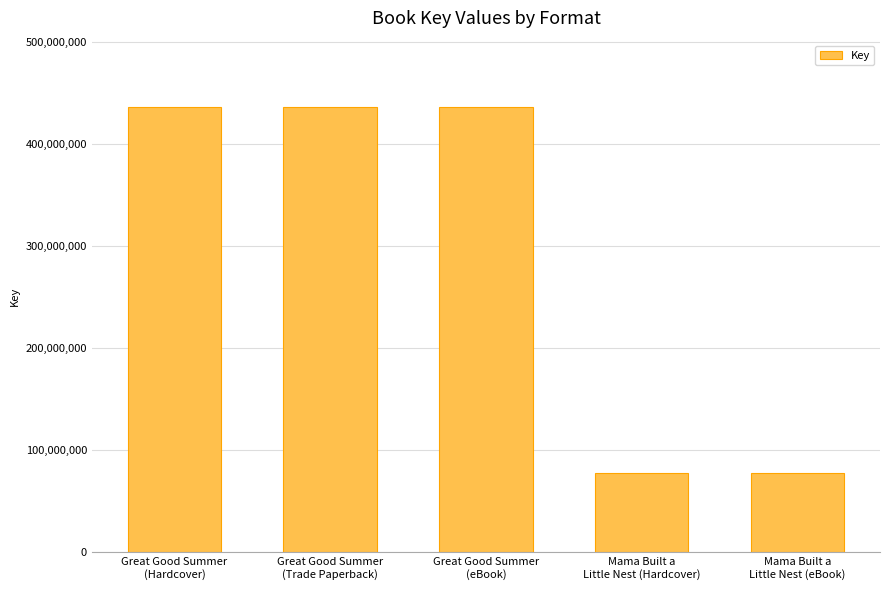

What is the difference between the maximum and second lowest values?

358372020